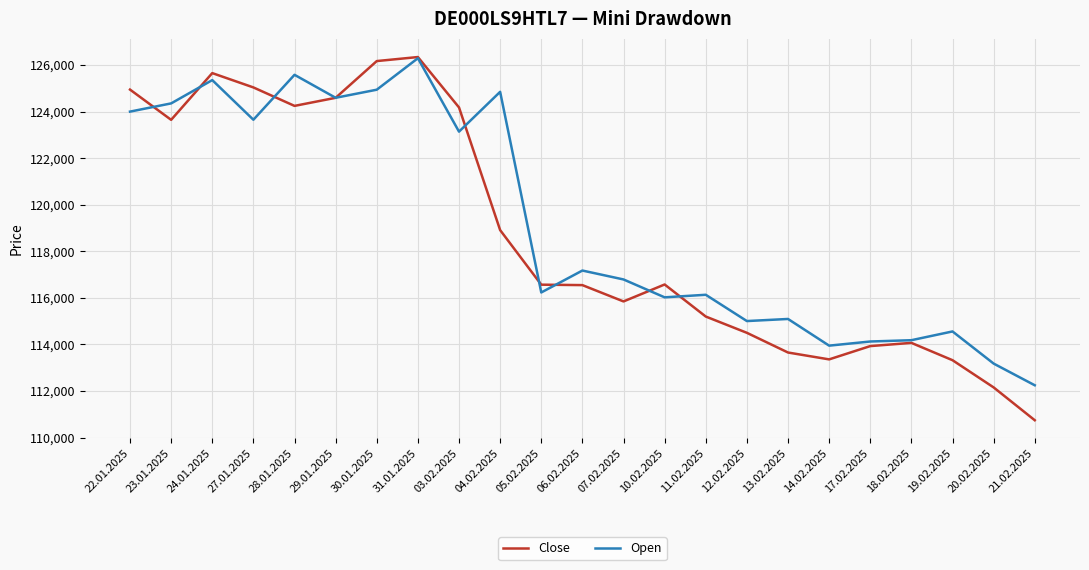

What is the average value of the Open series?

119193